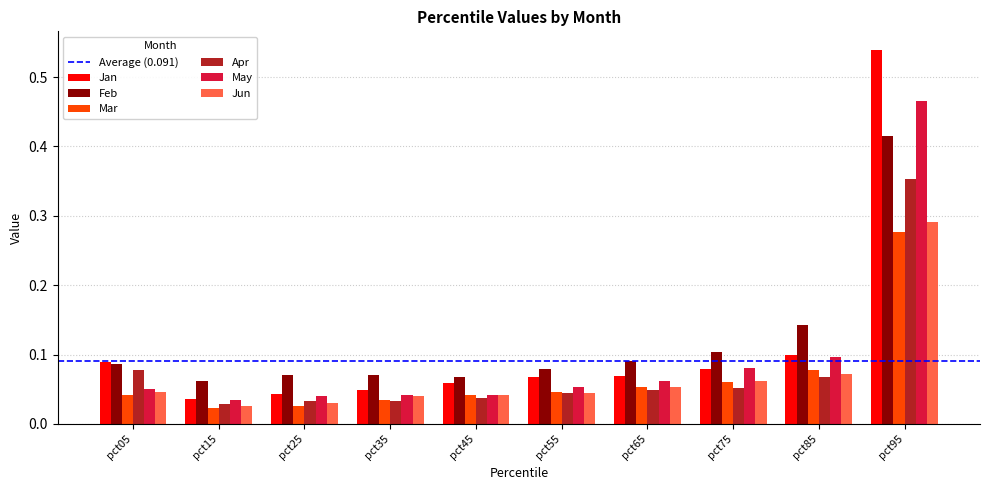

Which category has the highest value across all series?

pct95